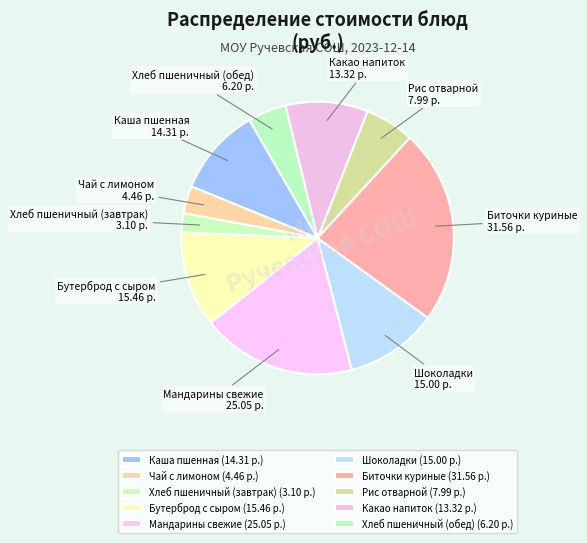

Does Рис отварной account for over 50% of the chart?

No